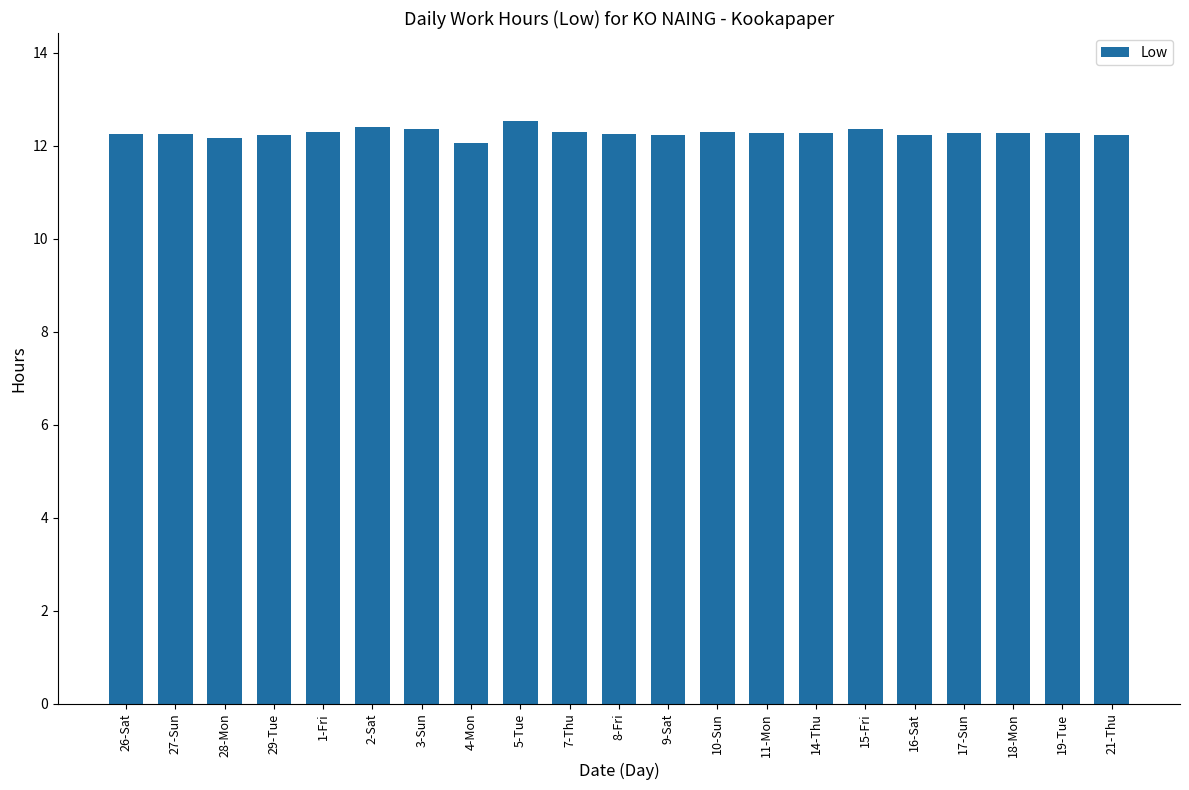

Count the values in the range 12 to 13.

21